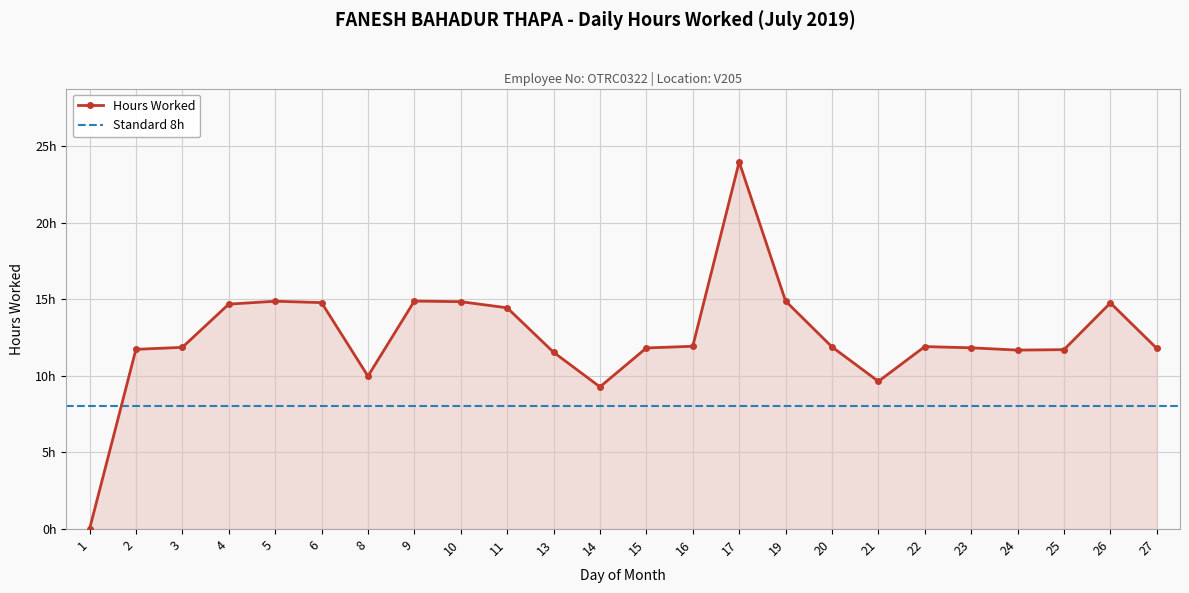

How many values are below 11?

4